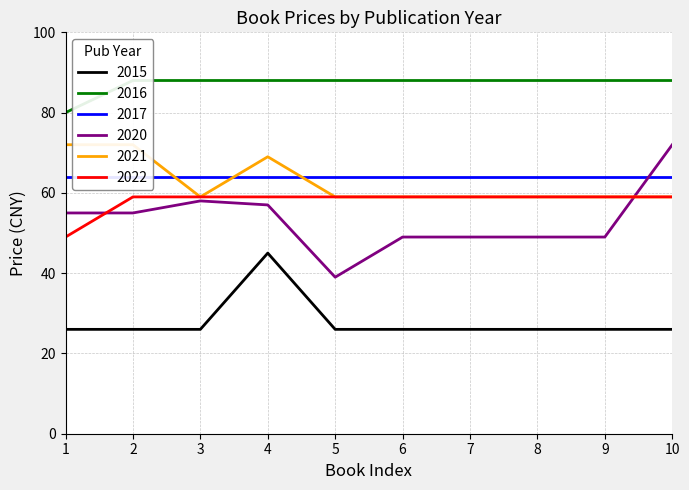

Which series ends up on top after the final intersection of 2020 and 2021?

2020